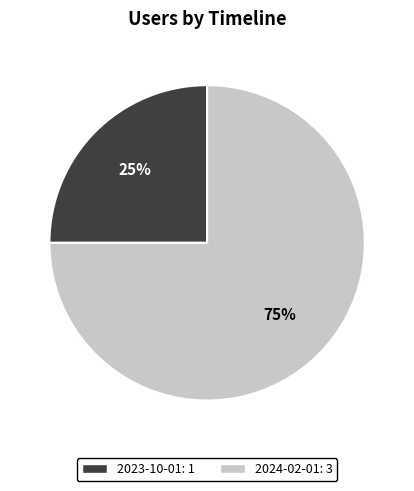

Is there any slice that represents more than half of the pie?

Yes